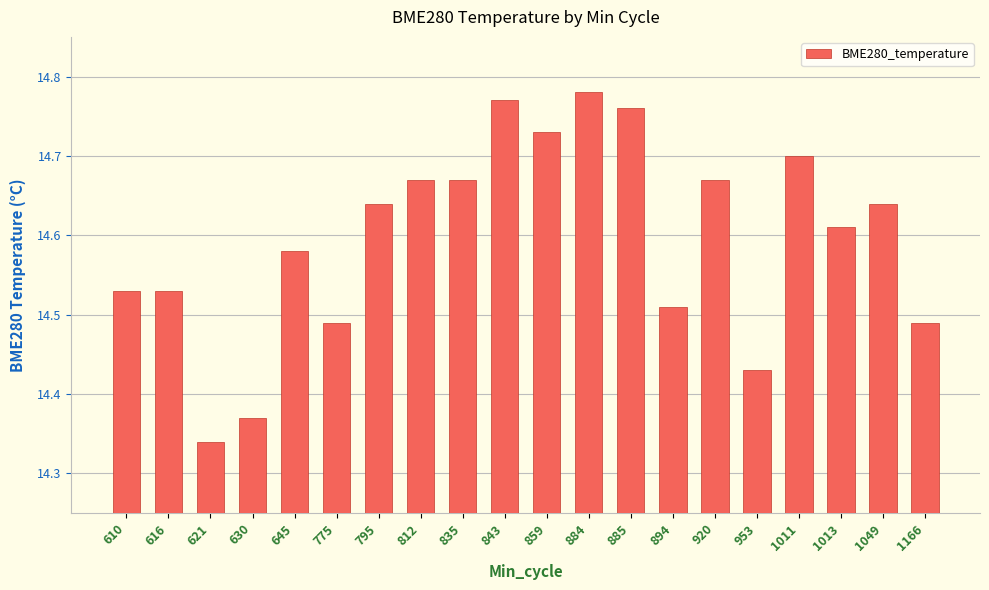

What is the ratio of the value at 1011 to the value at 859?

1.0